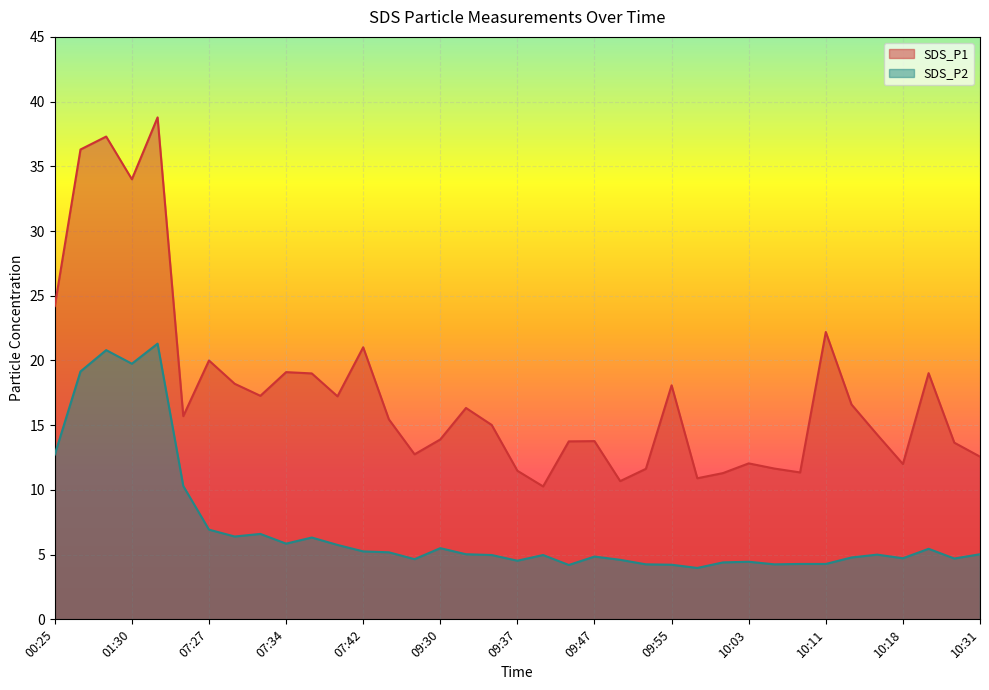

Which series changed the most between 09:45 and 10:11?

SDS_P1